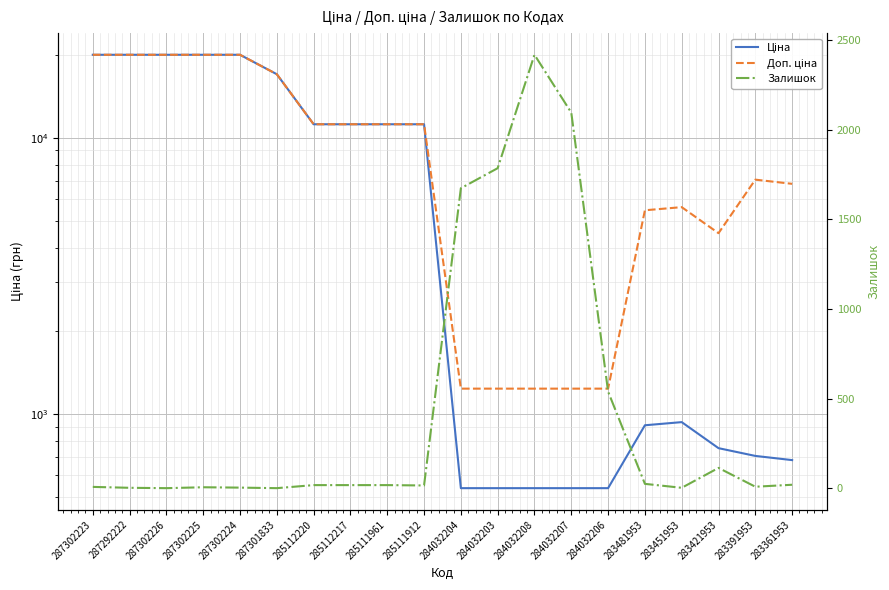

What are all the series names shown in the legend?

Ціна, Доп. ціна, Залишок